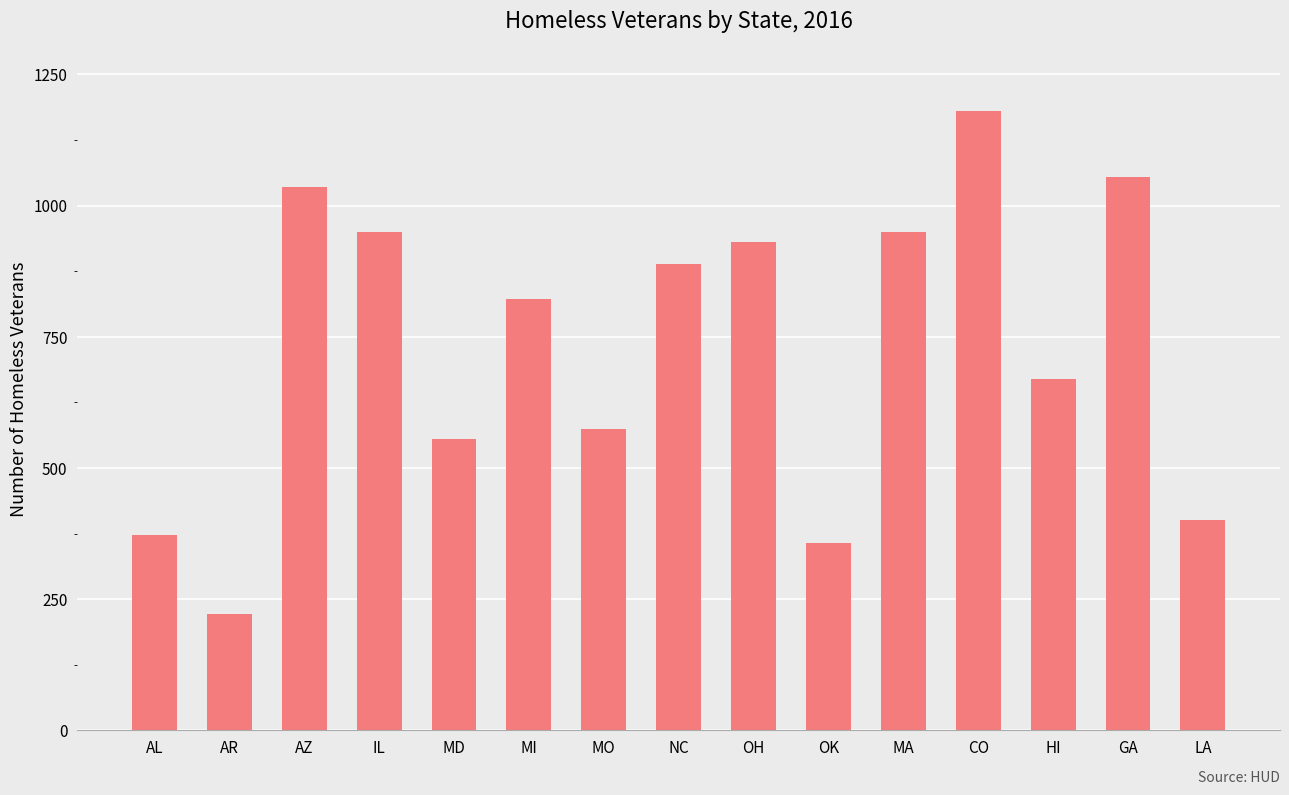

Between HI and CO, which is larger?

CO